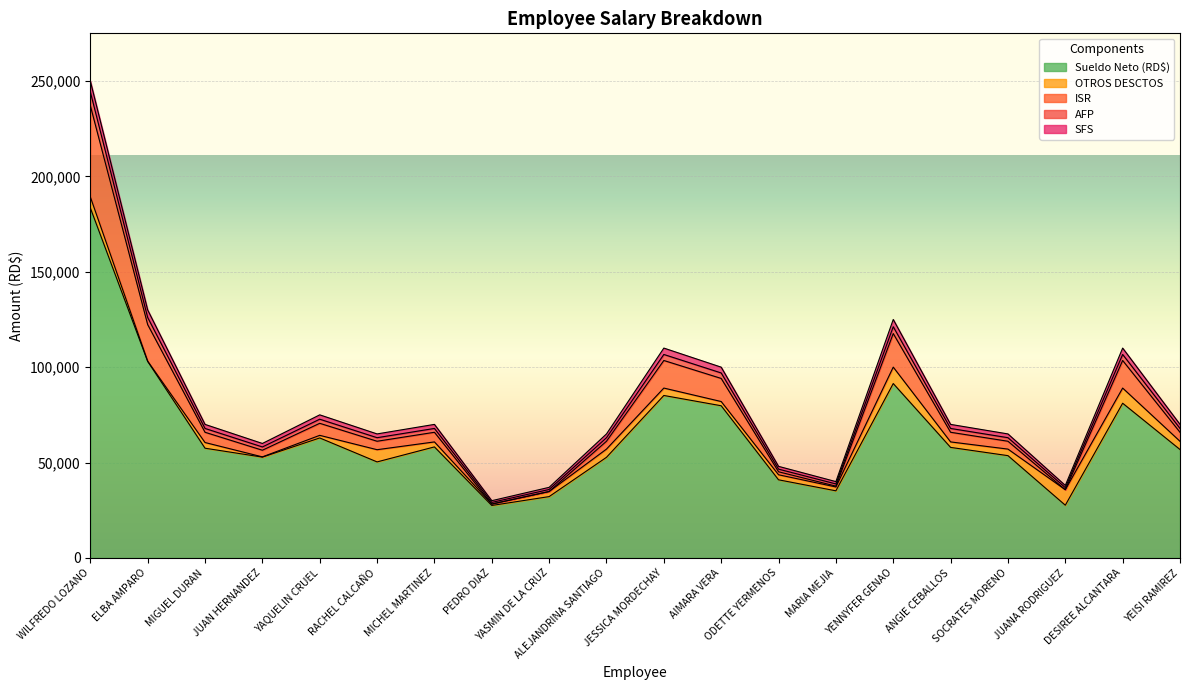

How many lines are shown in the chart?

5